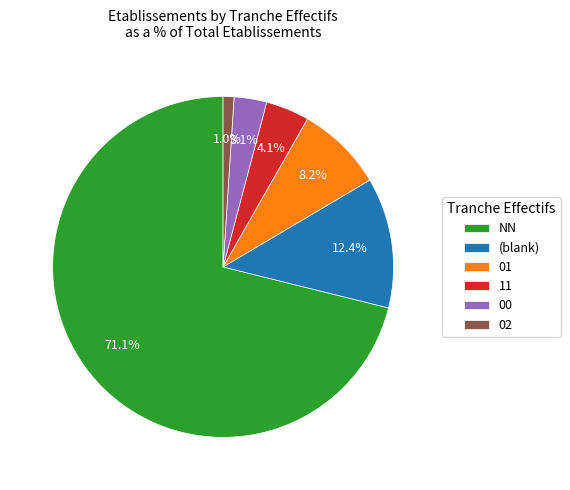

What percentage is NOT represented by 01?

91.8%